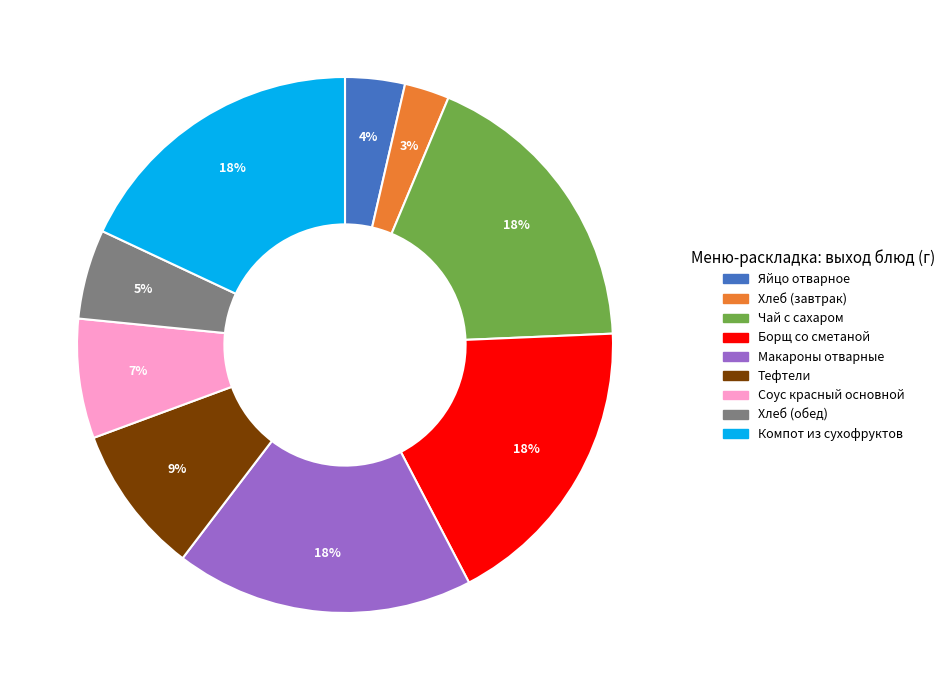

What is the smallest slice in the pie chart?

Хлеб (завтрак)